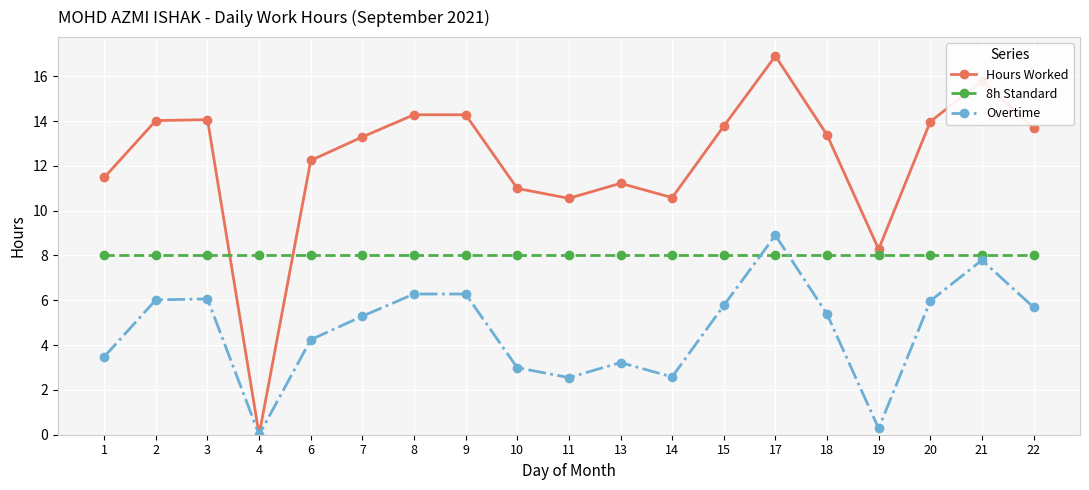

True or false: 8h Standard and Overtime cross at least once.

True